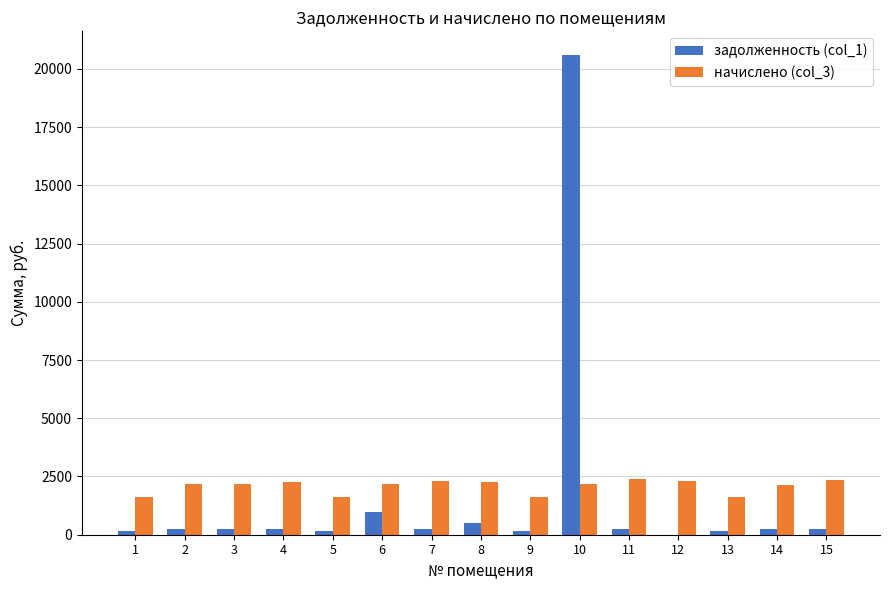

Are the bars grouped side by side (vs. stacked)?

Yes